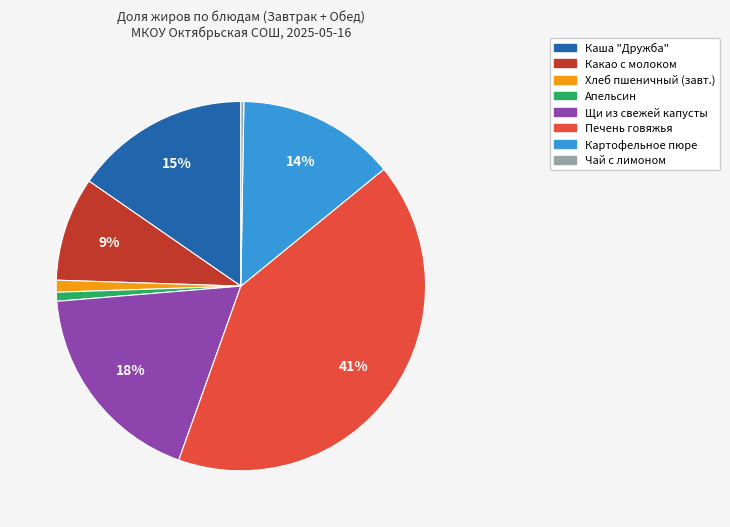

Between Щи из свежей капусты and Каша "Дружба", which is larger?

Щи из свежей капусты